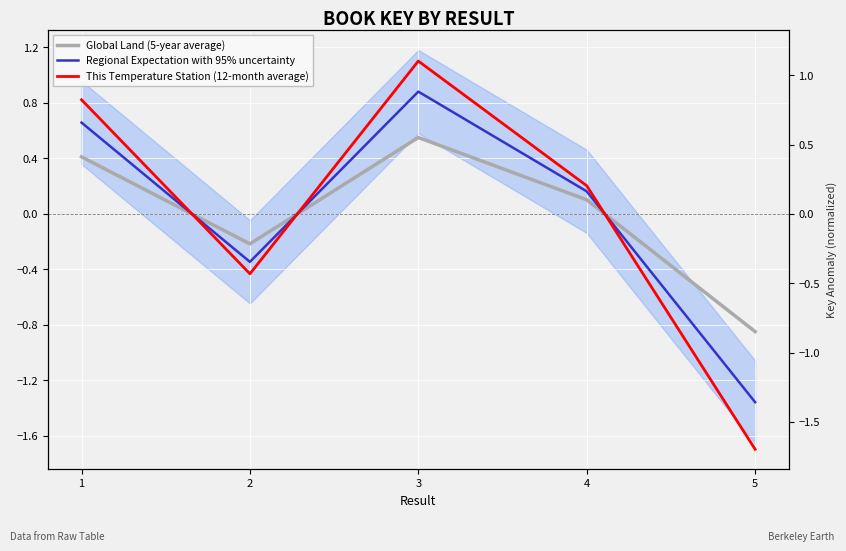

What is the total value across all series at 5?

-3.9